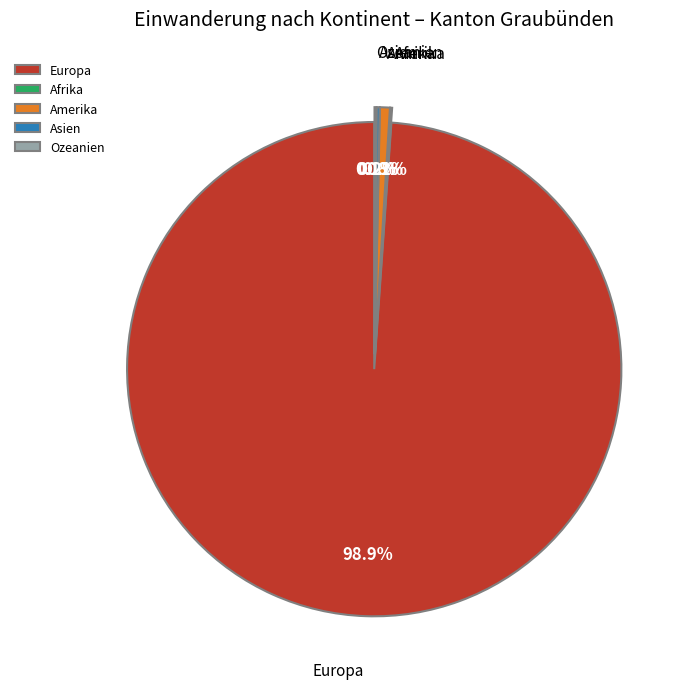

Does any single category account for the majority?

Yes